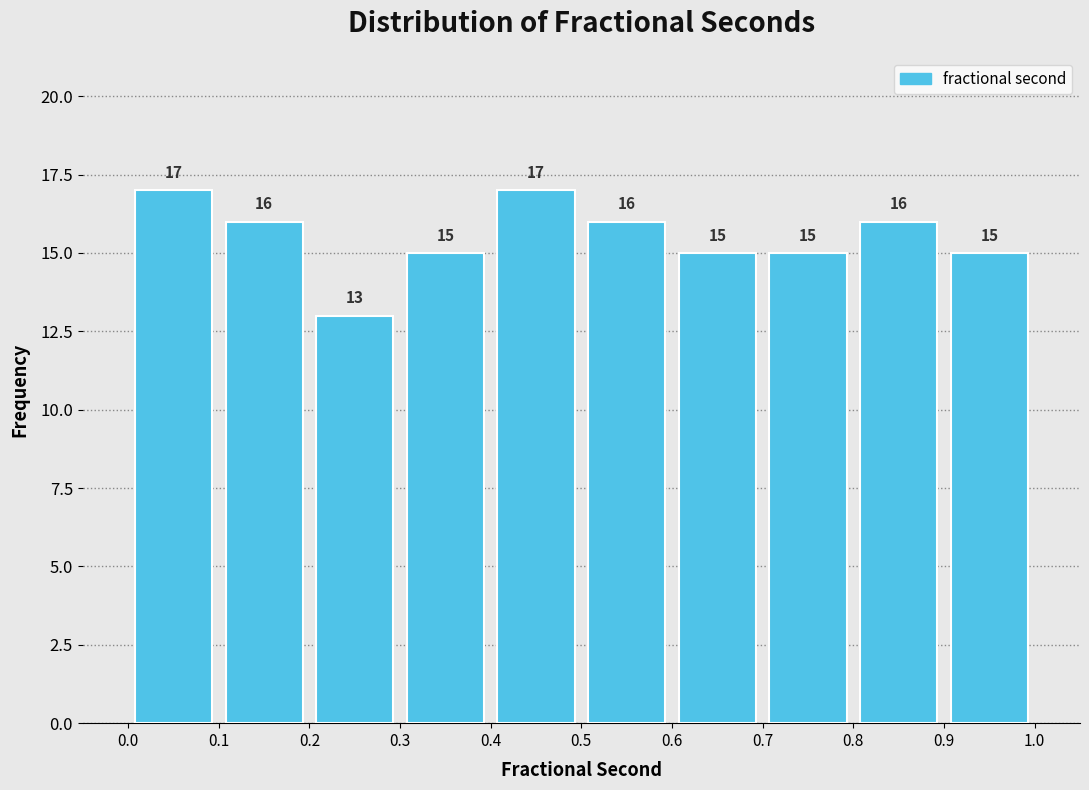

Reading left to right, list every bar in this chart as the range it spans on the x-axis followed by its height.

0.0 to 0.1: 17
0.1 to 0.2: 16
0.2 to 0.3: 13
0.3 to 0.4: 15
0.4 to 0.5: 17
0.5 to 0.6: 16
0.6 to 0.7: 15
0.7 to 0.8: 15
0.8 to 0.9: 16
0.9 to 1.0: 15